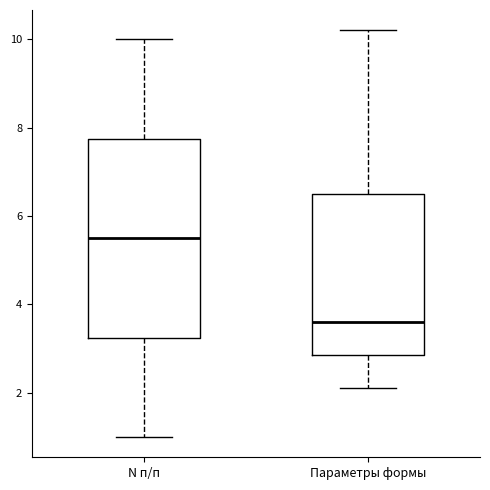

Where is the upper edge of the box for N п/п on the y-axis? The values are not printed on the chart, so give them approximately, as read against the axis.

7.8